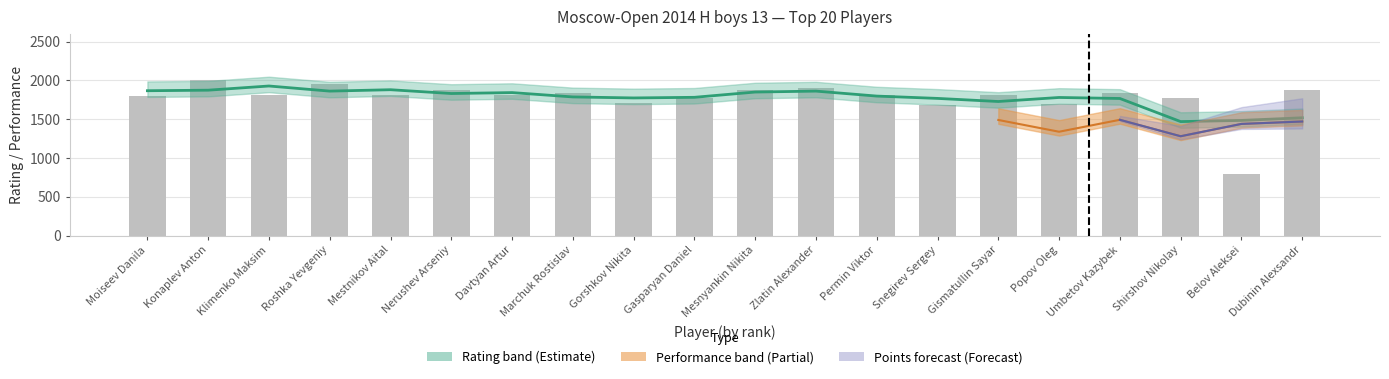

Which category has the highest value in the Rating series?

Konaplev Anton